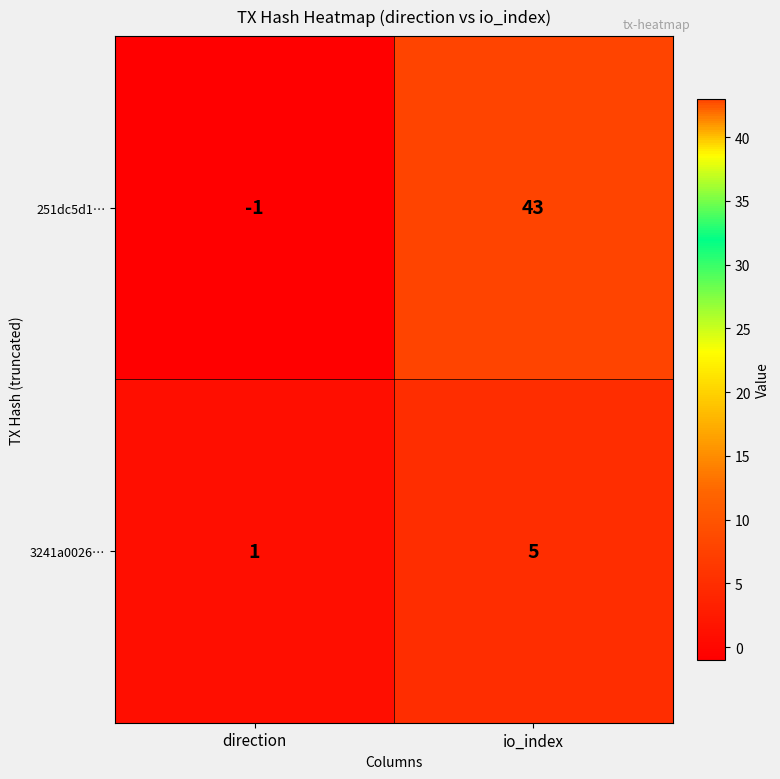

At which category does the chart reach its minimum across all series?

direction